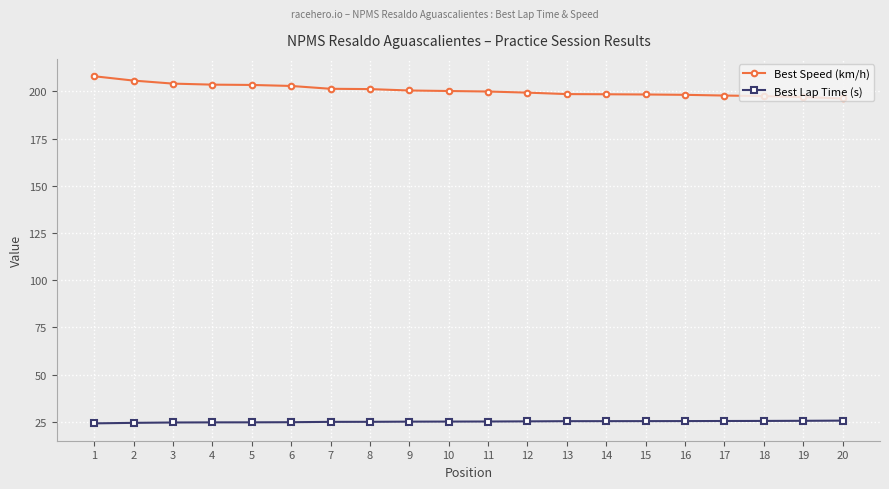

True or false: Best Lap Time (s) and Best Speed (km/h) intersect in this chart.

False